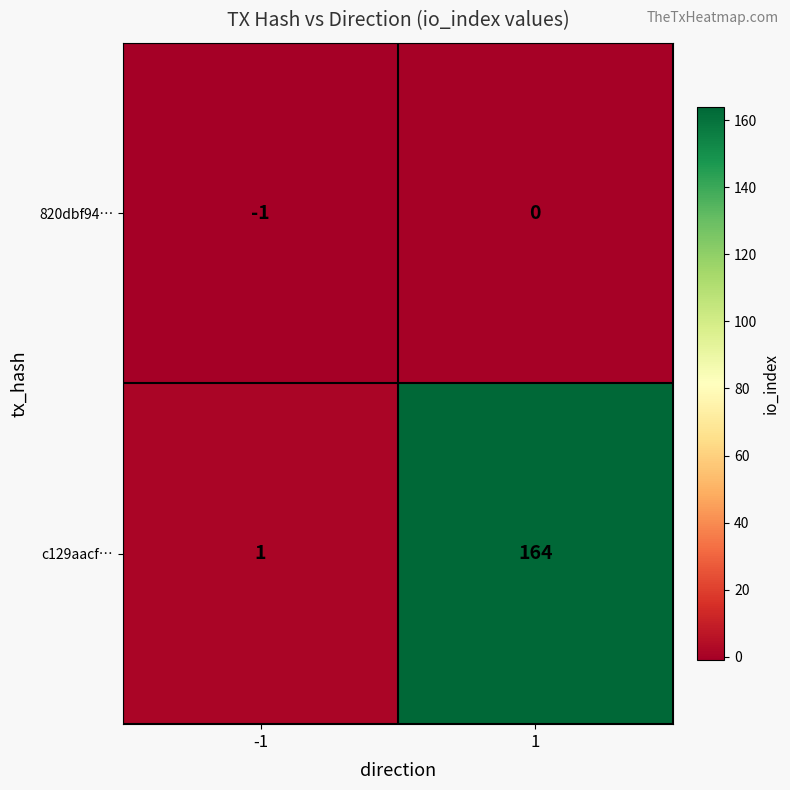

True or false: c129aacf… has a value of 289 at 1.

False